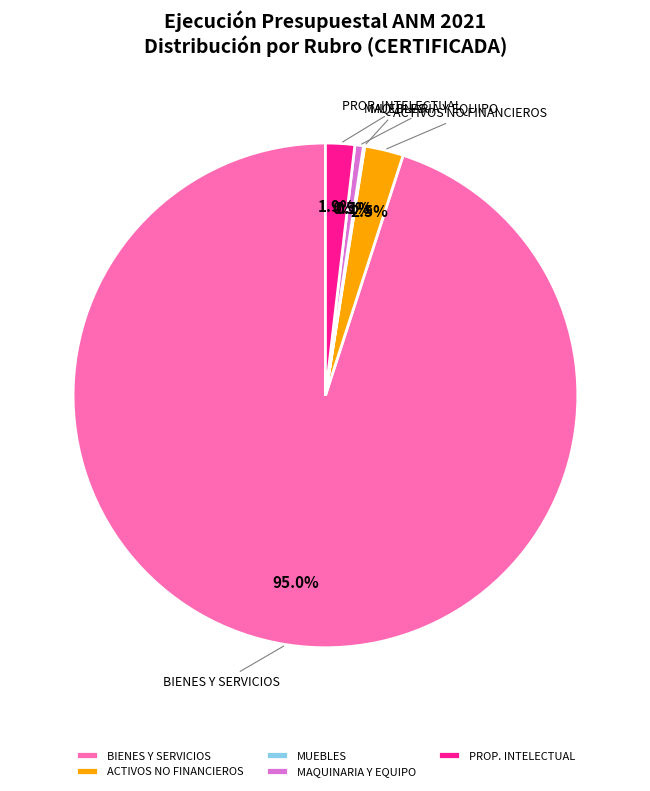

Approximately how many times larger is the value at PROP. INTELECTUAL compared to MAQUINARIA Y EQUIPO?

3.4